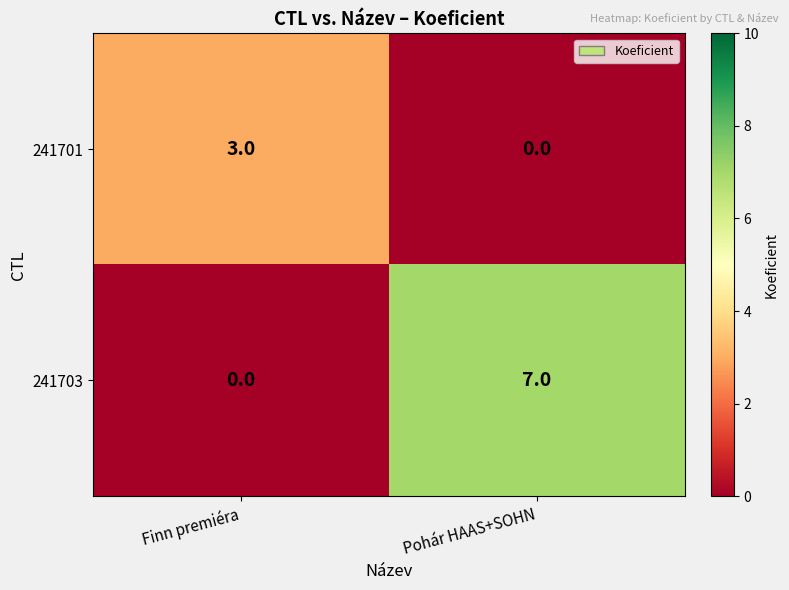

The value of 241703 at Pohár HAAS+SOHN is 7. True or false?

True